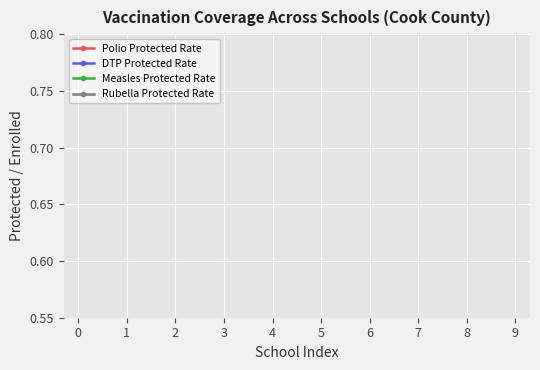

Does the chart display data point markers on the line(s)?

Yes